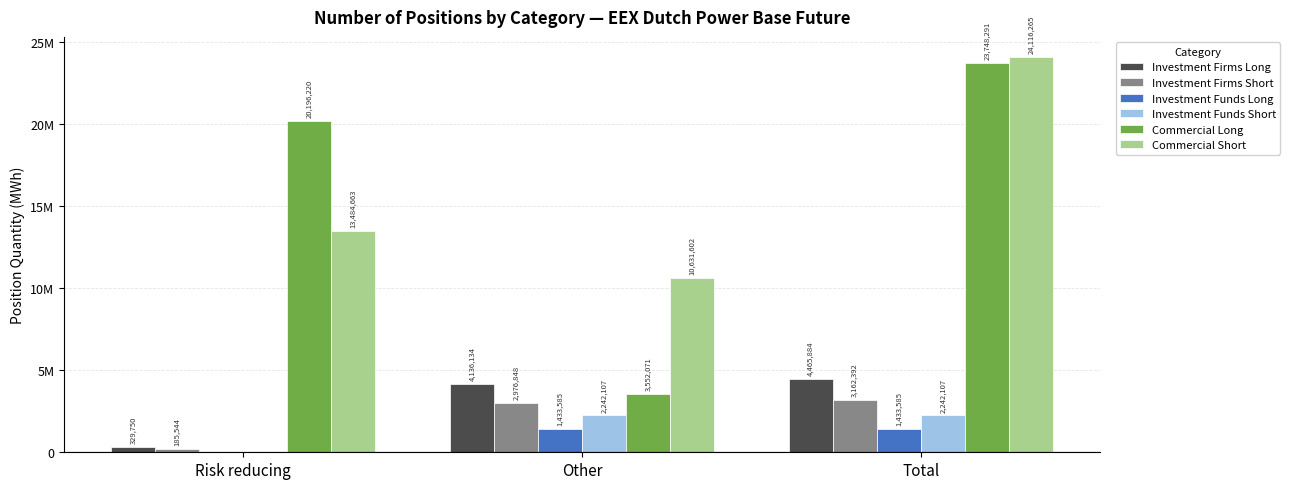

What is the difference between the Commercial Long values at Total and Other?

20196220